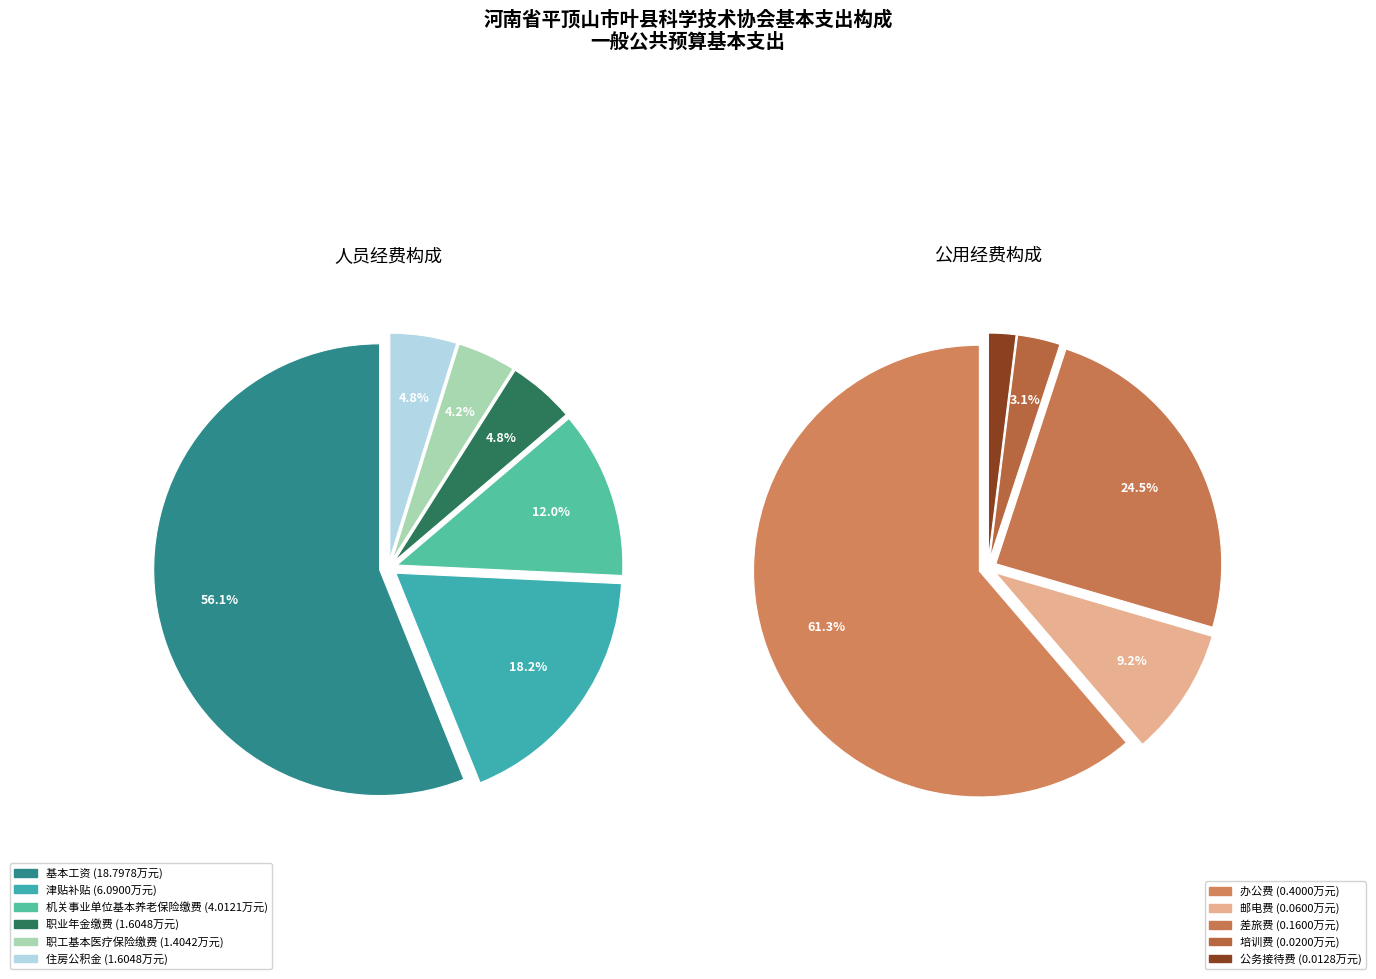

Which has a higher value, 职业年金缴费 or 机关事业单位基本养老保险缴费?

机关事业单位基本养老保险缴费